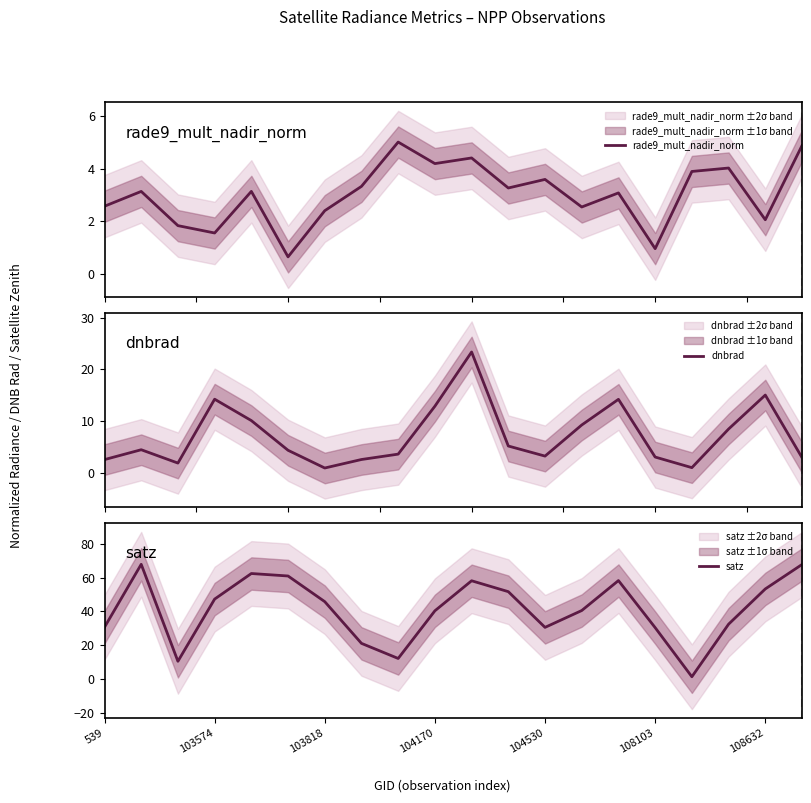

After their last crossing, which series has the higher values: satz or rade9_mult_nadir_norm?

satz